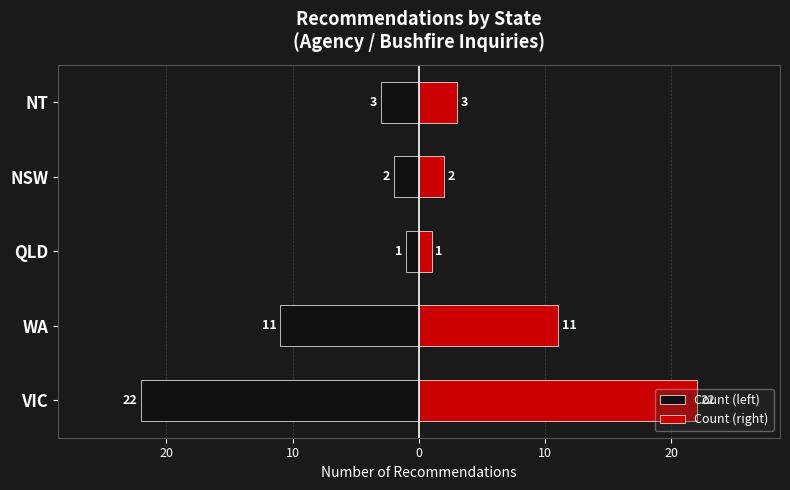

Are the bars grouped side by side (vs. stacked)?

Yes